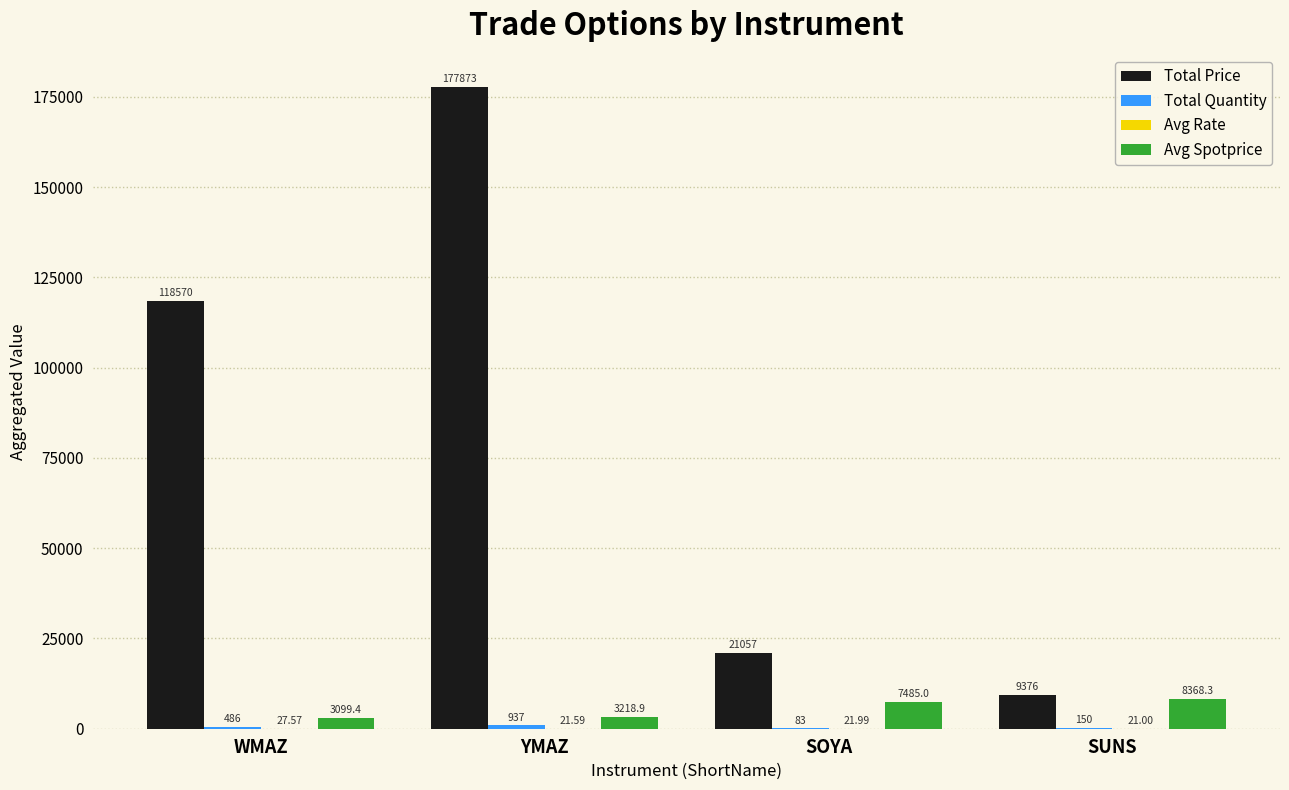

What is the sum of the Total Price values at SUNS and WMAZ?

127946.0